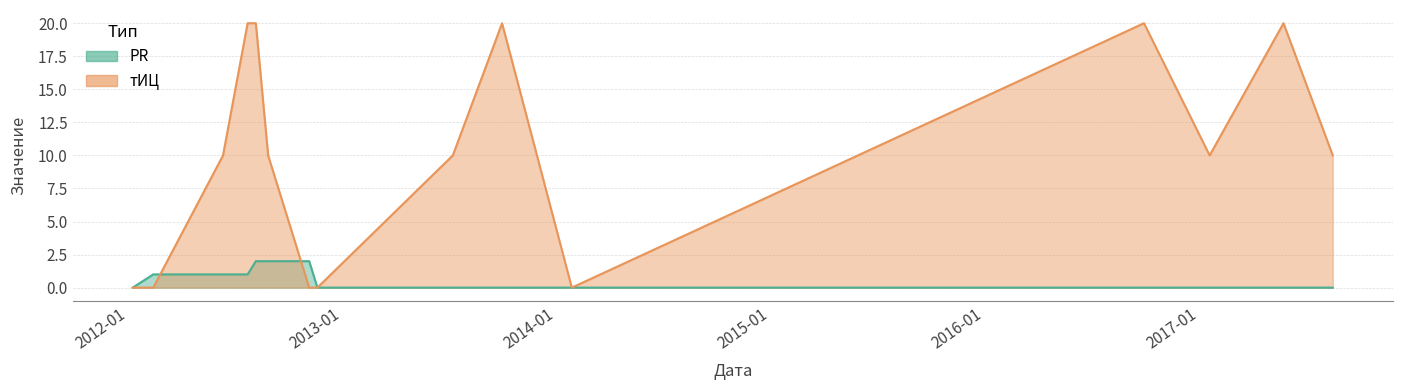

How many PR values are between 0 and 1?

12